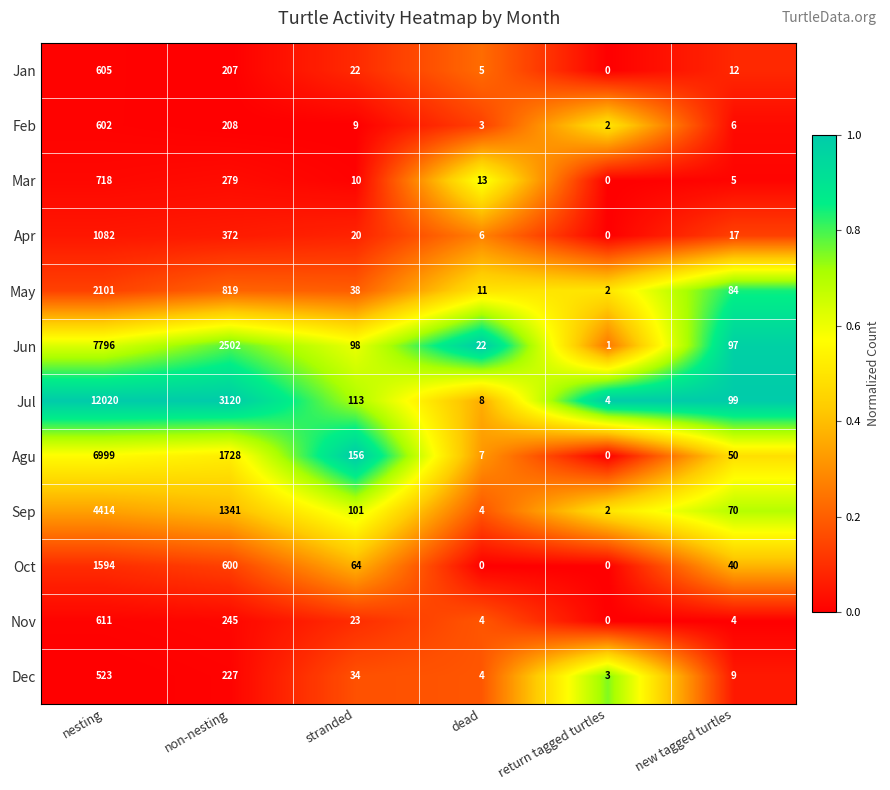

Is it true that Jun equals 1 at return tagged turtles?

True